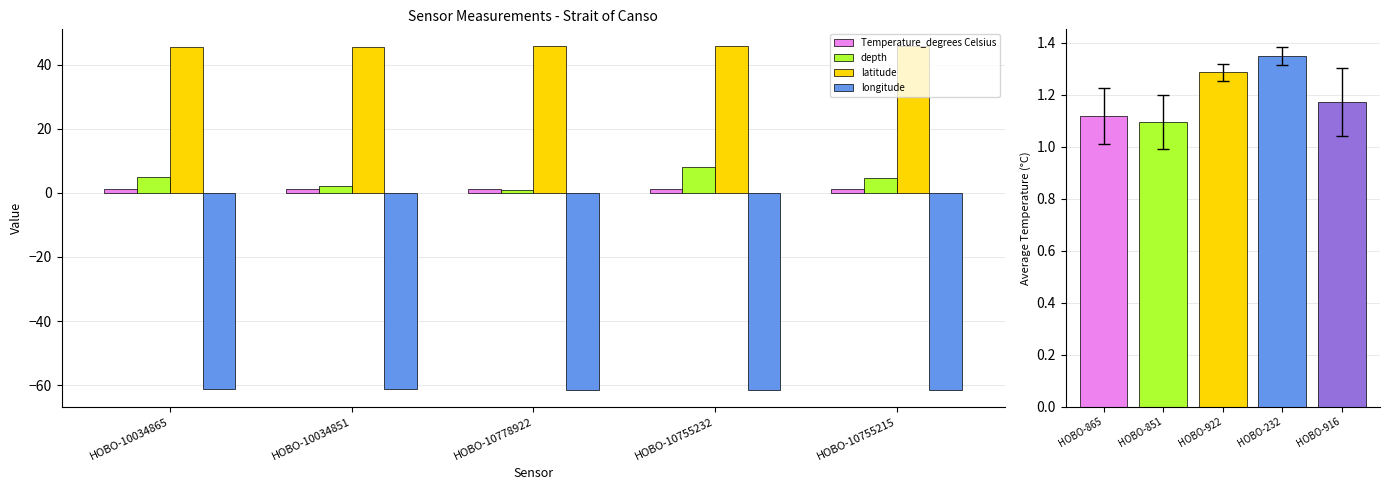

Count the number of categories in the chart.

5